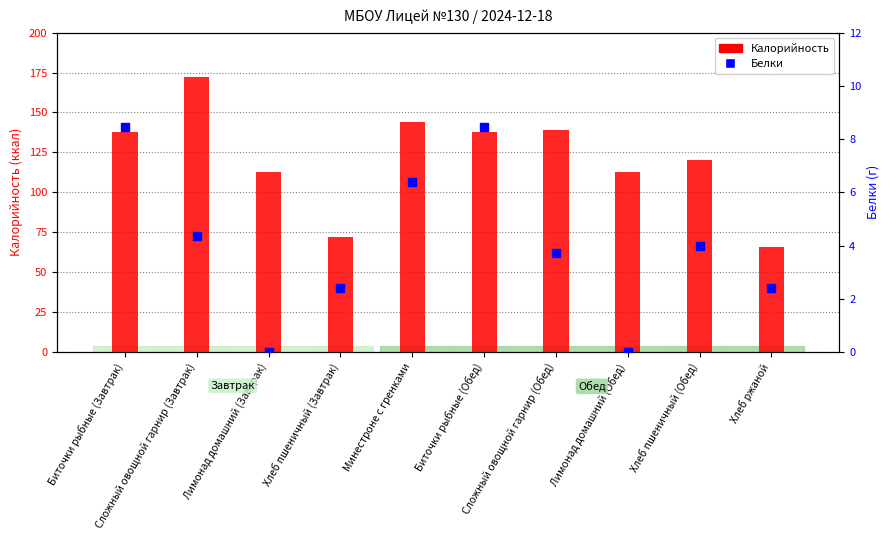

Which series has the largest total across all categories?

Калорийность